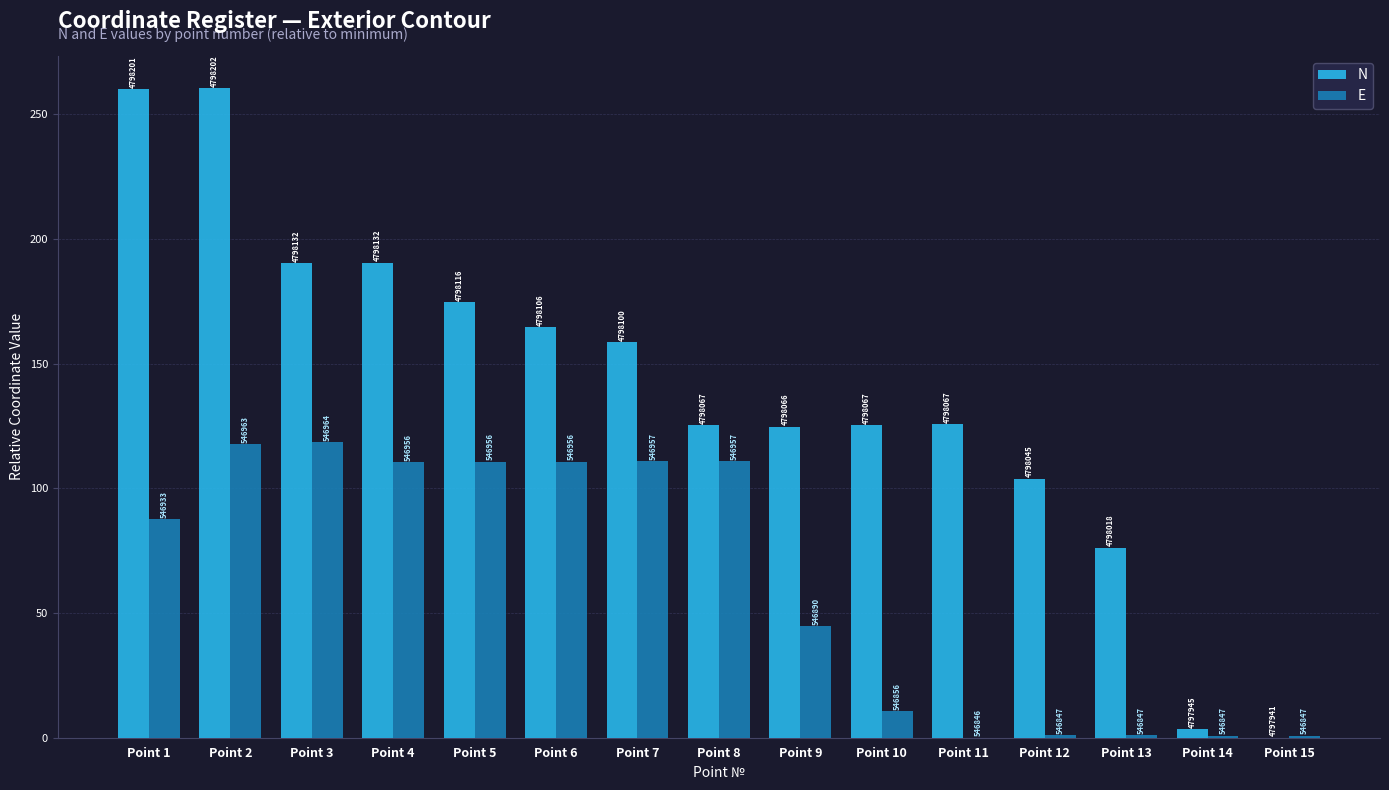

Rank the series by their average value, from lowest to highest.

E, N